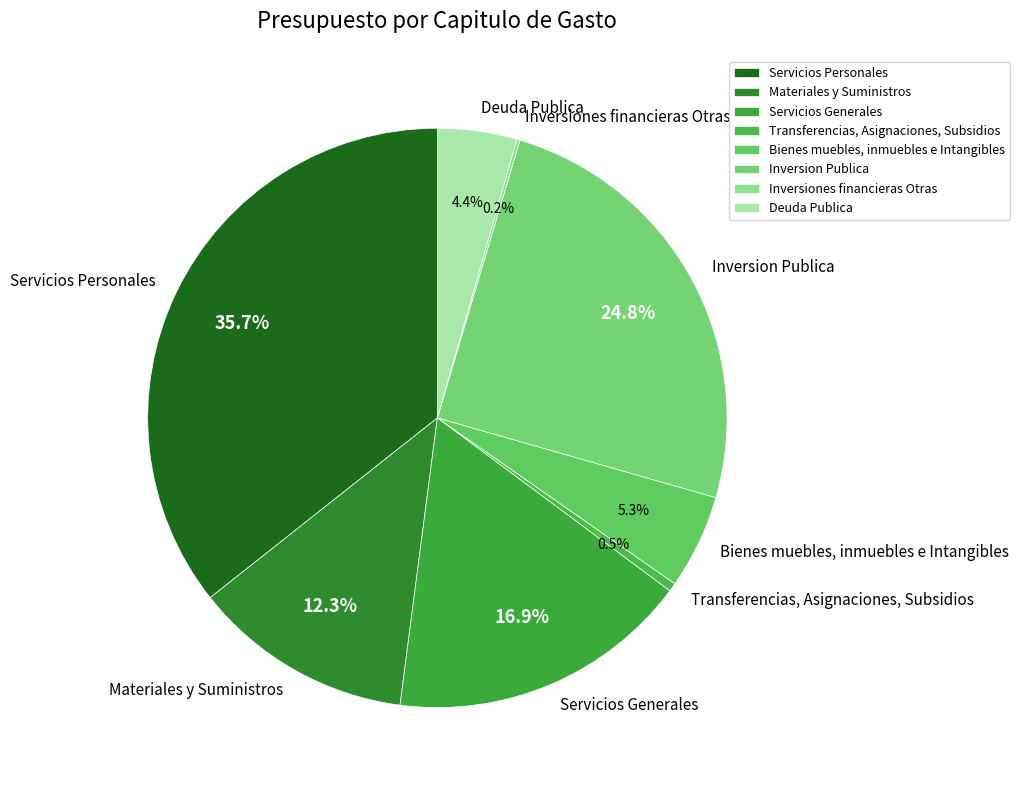

Is there any slice that represents more than half of the pie?

No